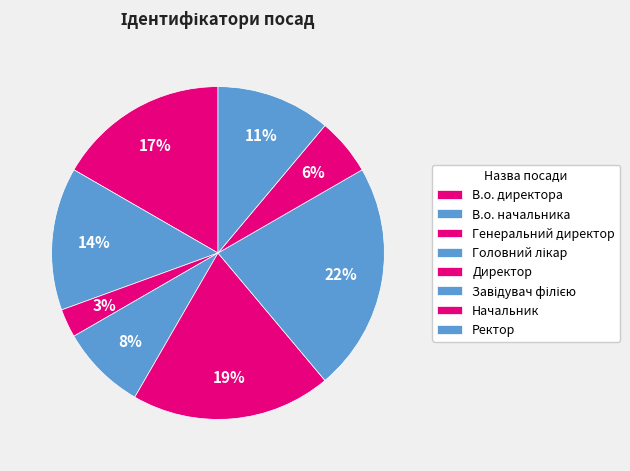

Count the number of slices in the pie.

8